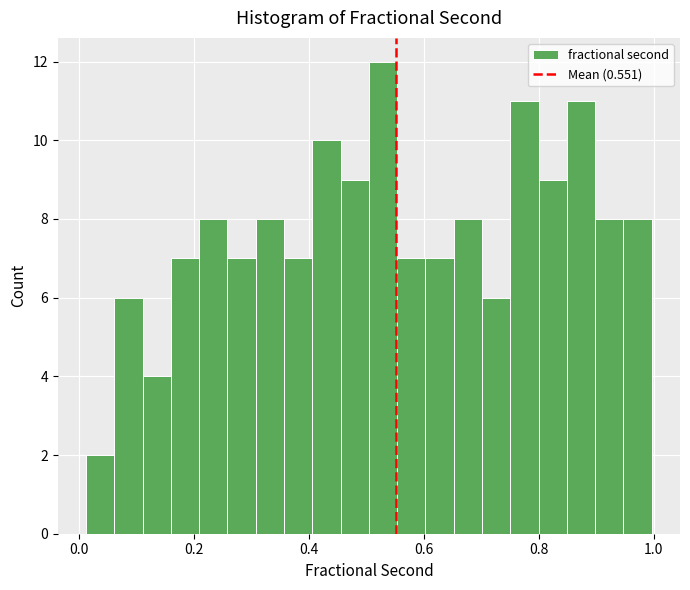

Around what value on the x-axis is the tallest bar? Give the approximate position of its centre, as read against the axis.

0.52